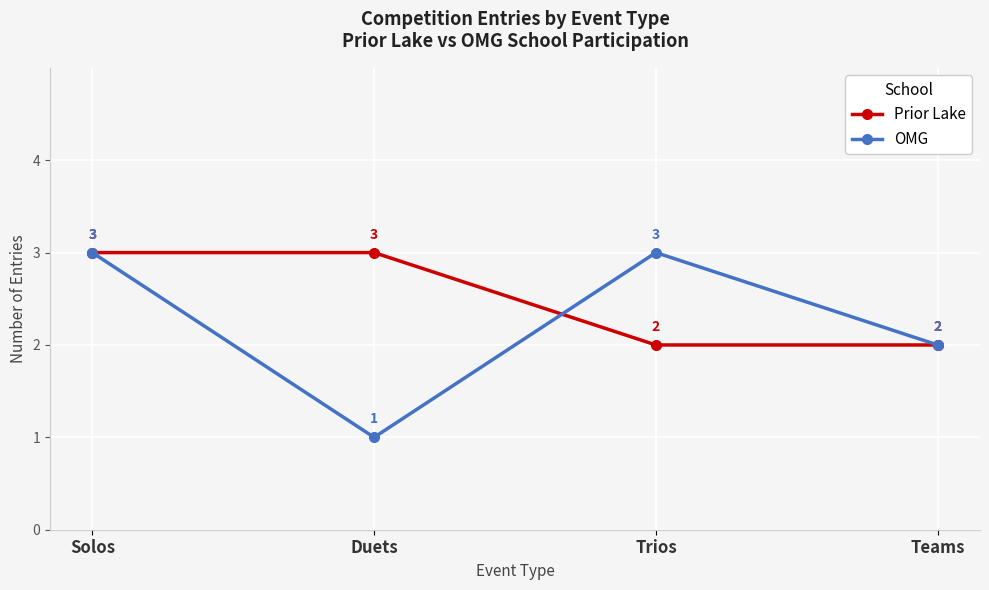

What is the greatest value displayed?

3